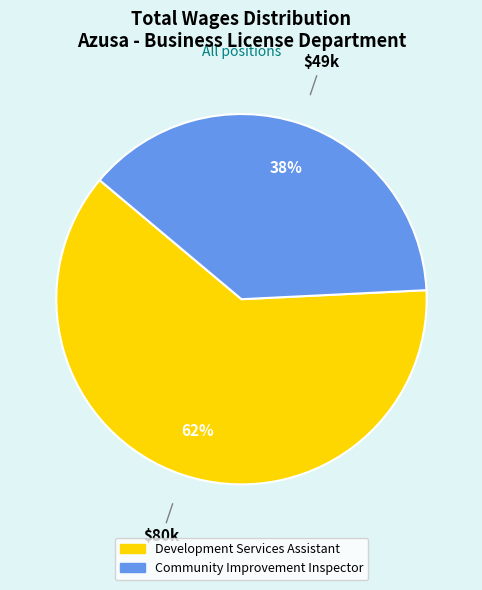

To the nearest percent, what is the combined percentage of Development Services Assistant and Community Improvement Inspector?

100%